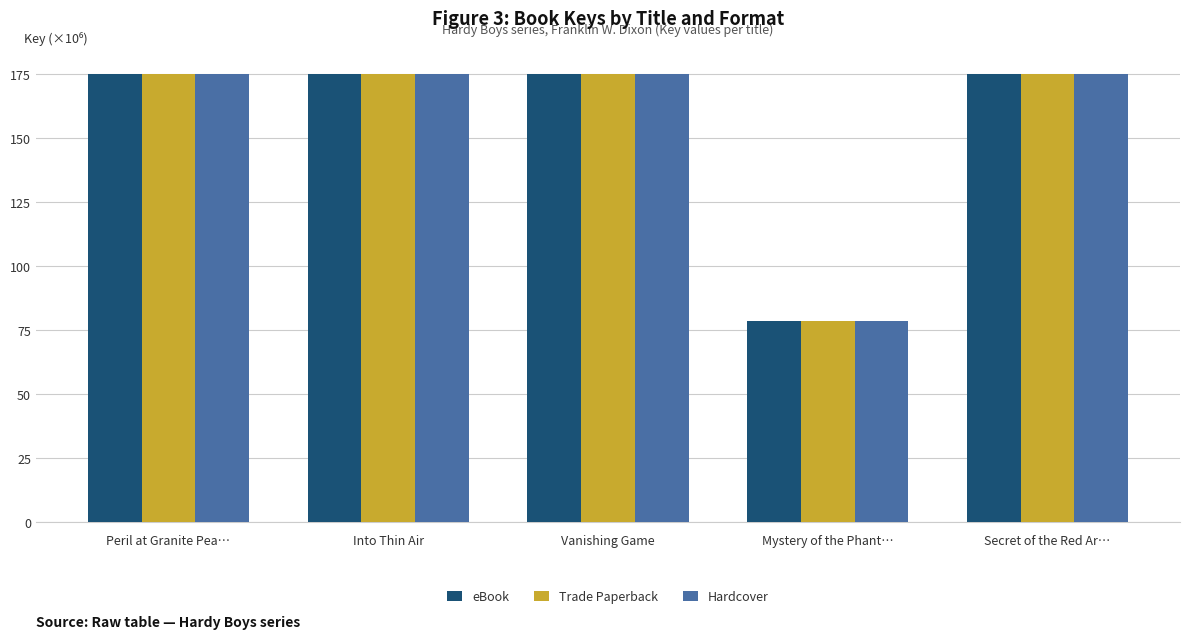

What is the minimum value shown in the chart?

78.5